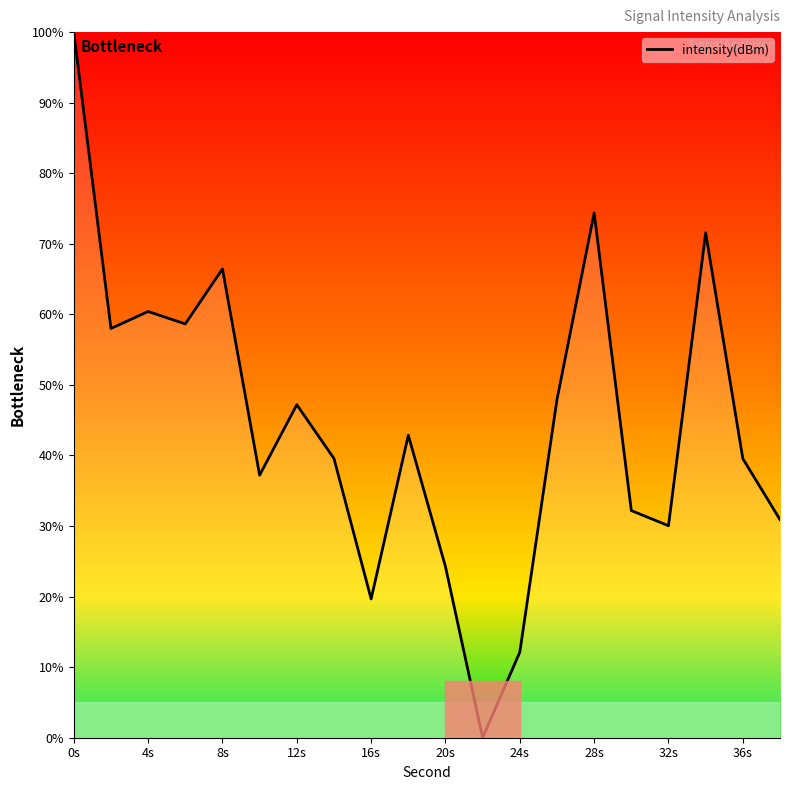

What is the maximum value shown in the chart?

100.0